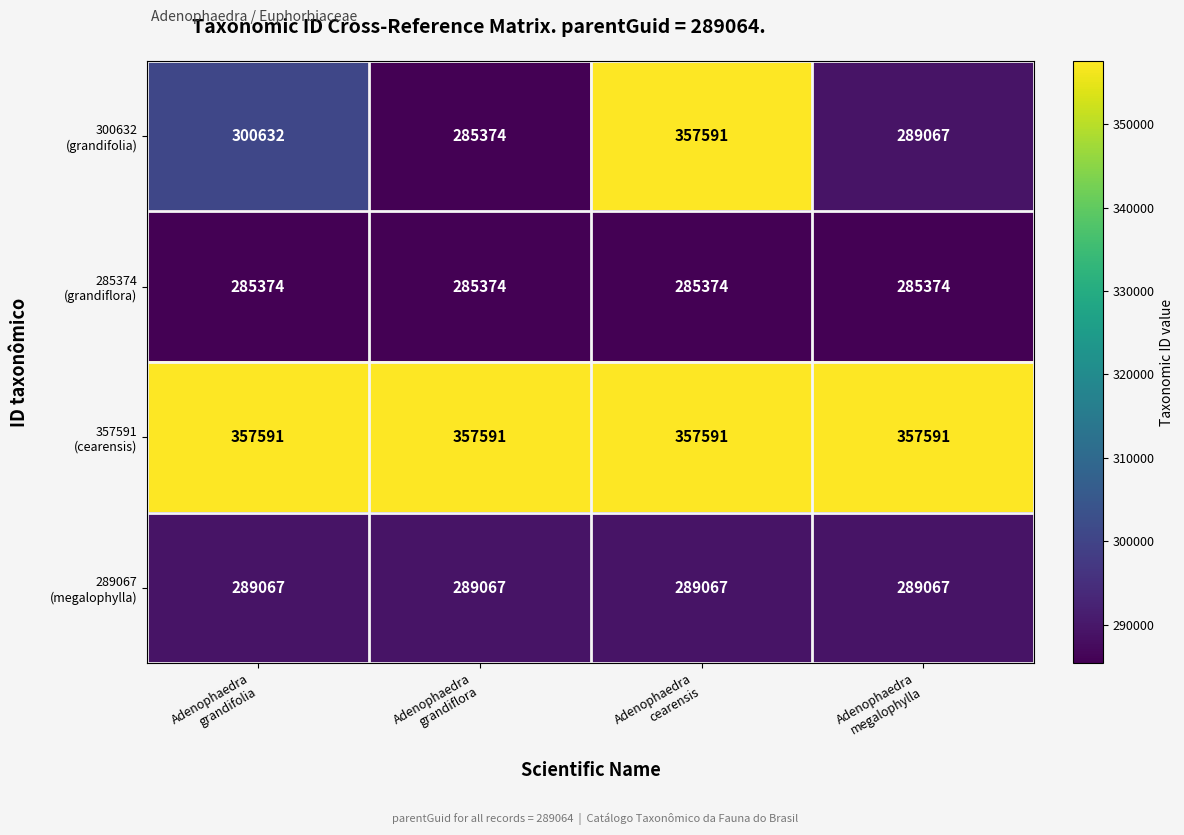

What is the smallest value displayed?

285374